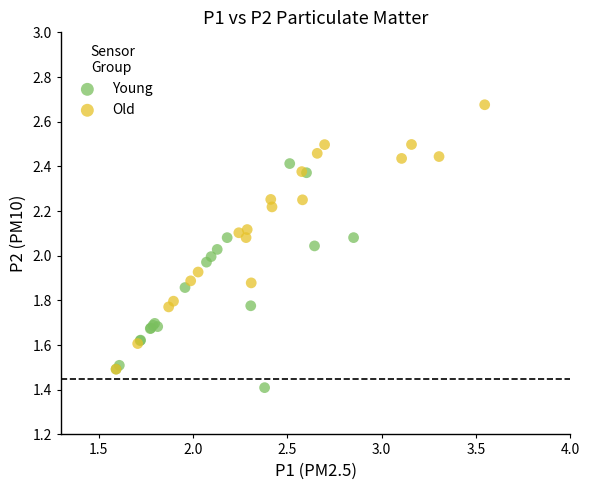

Which series reaches the minimum Y coordinate?

Young